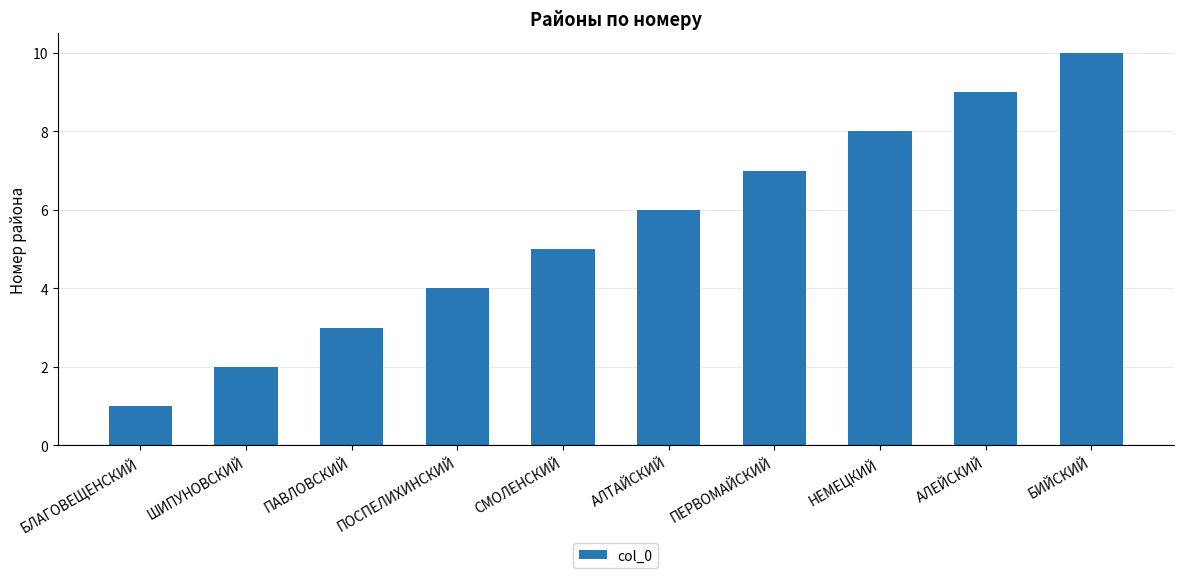

Between ПОСПЕЛИХИНСКИЙ and СМОЛЕНСКИЙ, which is larger?

СМОЛЕНСКИЙ